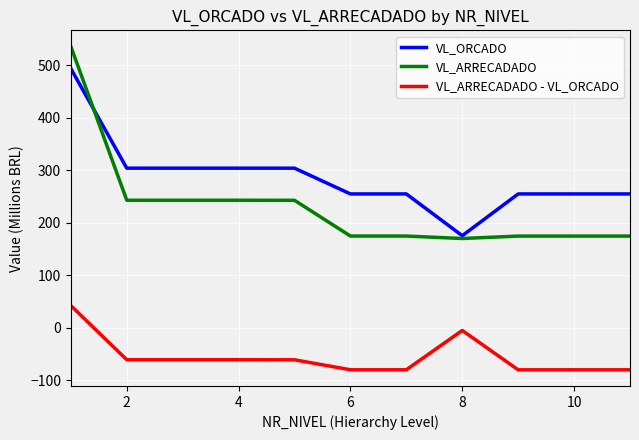

Which series has the widest spread of values?

VL_ARRECADADO